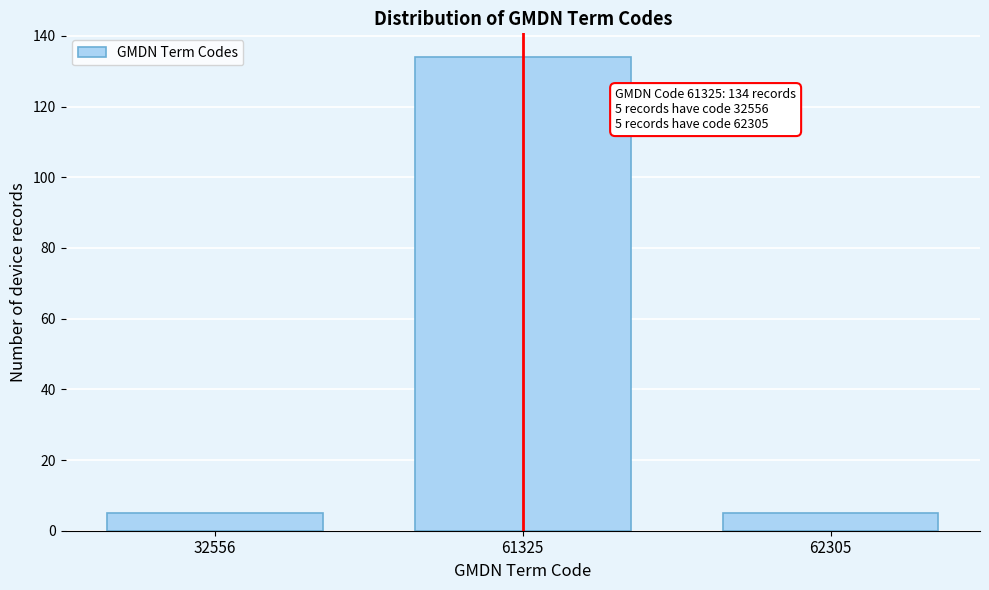

Reading left to right, transcribe all the data shown in this chart.

32556=5	61325=134	62305=5